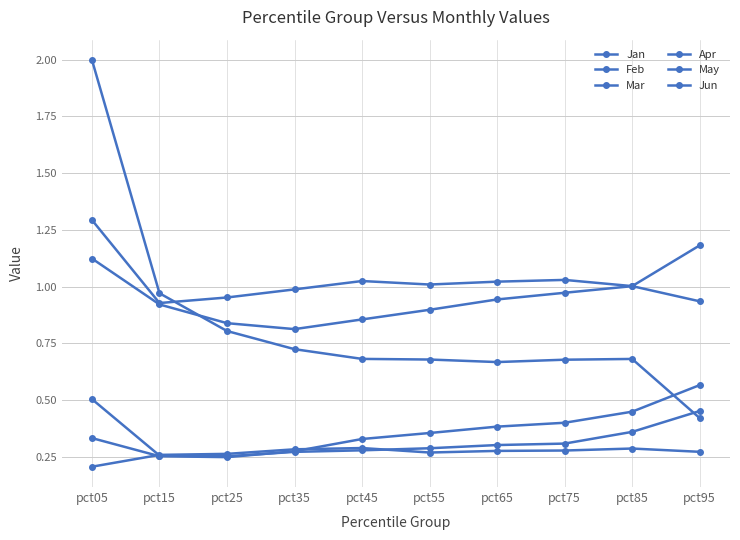

Reading right to left, extract all data points from this chart.

Jan: pct95=0.4	pct85=0.7	pct75=0.7	pct65=0.7	pct55=0.7	pct45=0.7	pct35=0.7	pct25=0.8	pct15=1.0	pct05=2.0
Feb: pct95=1.2	pct85=1.0	pct75=1.0	pct65=0.9	pct55=0.9	pct45=0.9	pct35=0.8	pct25=0.8	pct15=0.9	pct05=1.1
Mar: pct95=0.6	pct85=0.4	pct75=0.4	pct65=0.4	pct55=0.4	pct45=0.3	pct35=0.3	pct25=0.2	pct15=0.3	pct05=0.3
Apr: pct95=0.9	pct85=1.0	pct75=1.0	pct65=1.0	pct55=1.0	pct45=1.0	pct35=1.0	pct25=1.0	pct15=0.9	pct05=1.3
May: pct95=0.3	pct85=0.3	pct75=0.3	pct65=0.3	pct55=0.3	pct45=0.3	pct35=0.3	pct25=0.3	pct15=0.3	pct05=0.2
Jun: pct95=0.5	pct85=0.4	pct75=0.3	pct65=0.3	pct55=0.3	pct45=0.3	pct35=0.3	pct25=0.3	pct15=0.3	pct05=0.5